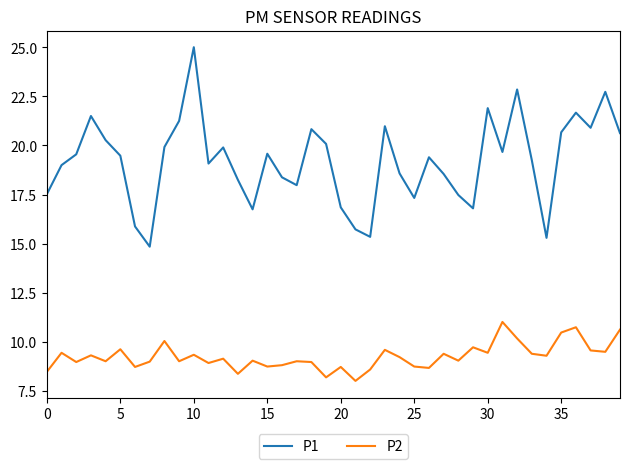

List the series in order of their peak value, highest first.

P1, P2